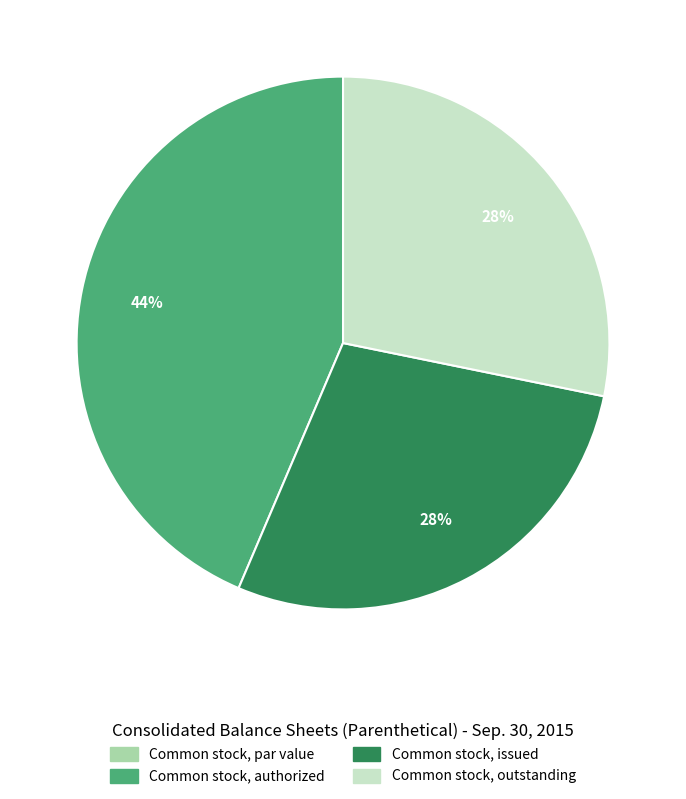

To the nearest percent, what is the average slice percentage?

25%